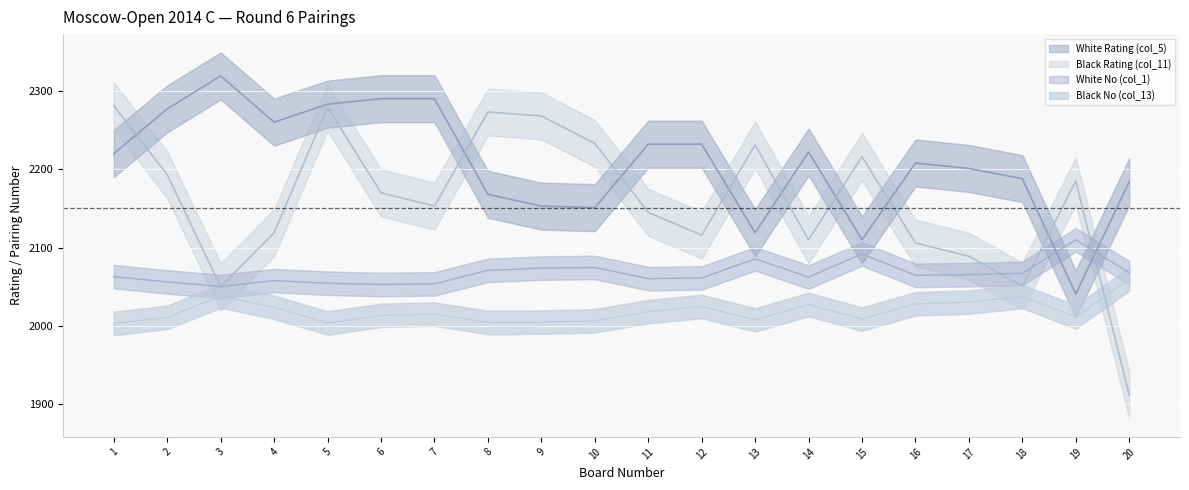

List the series in order of their peak value, highest first.

White Rating (col_5), Black Rating (col_11), White No (col_1), Black No (col_13)